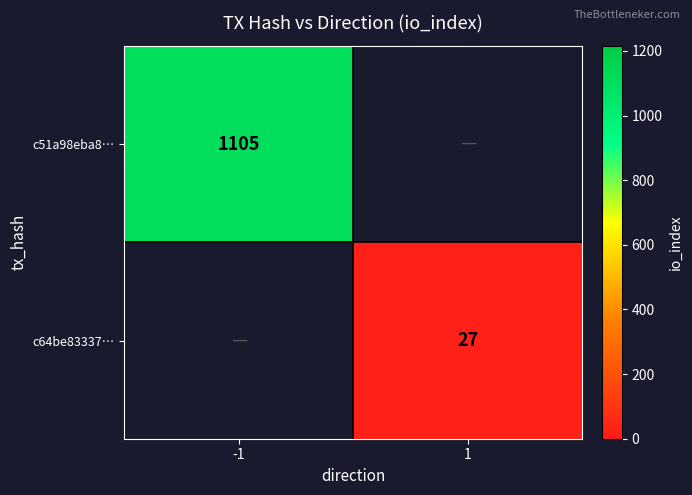

The value of c64be83337… at 1 is 27. True or false?

True